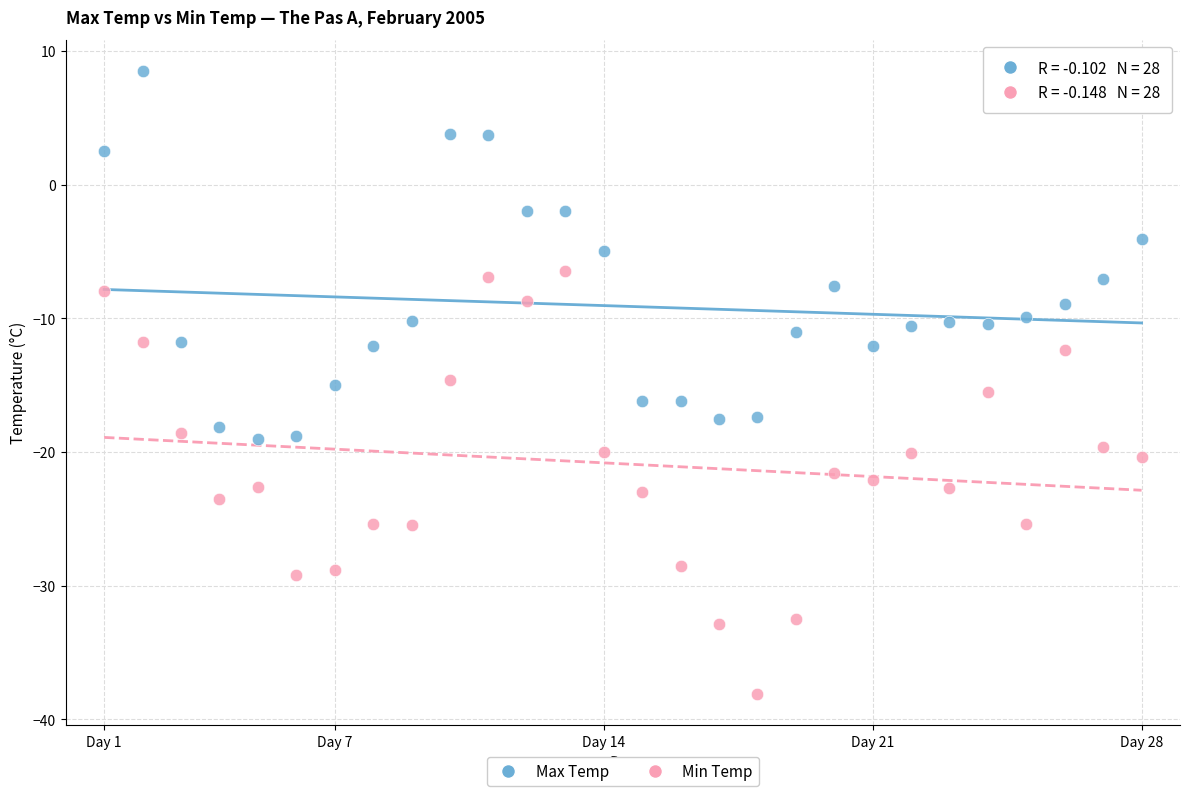

Which series reaches the maximum Y coordinate?

Max Temp